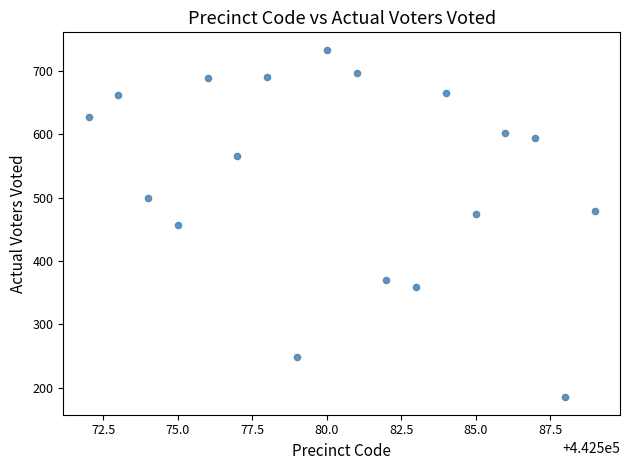

What is the range of Y values (max minus min)?

548